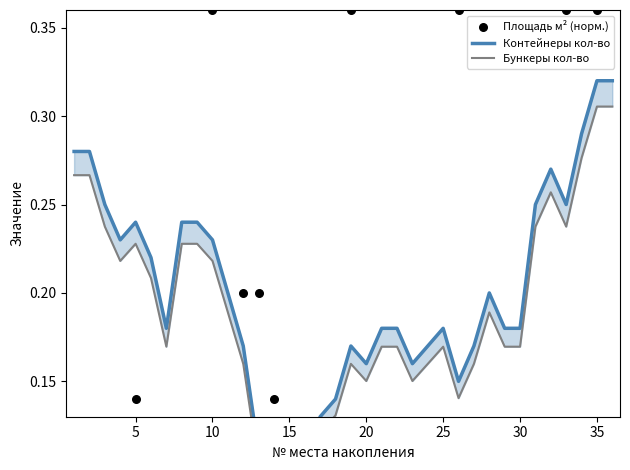

Which series has the largest total across all categories?

Площадь м² (норм.)